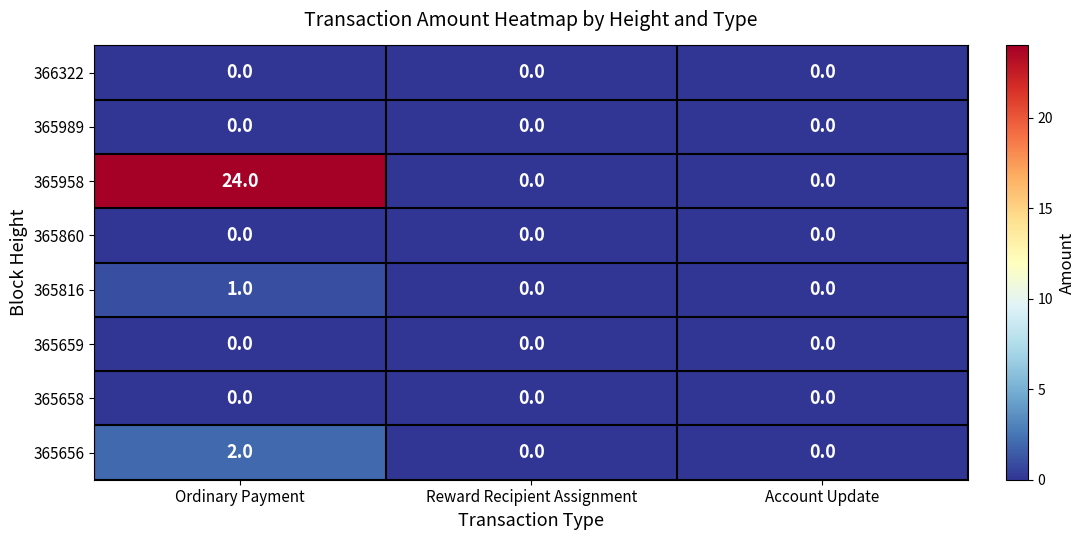

At which category is the sum across all series the highest?

Ordinary Payment